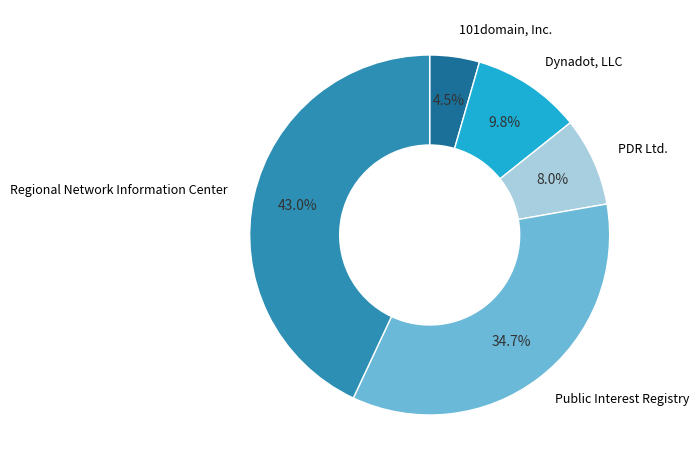

Is there a majority slice in this chart?

No